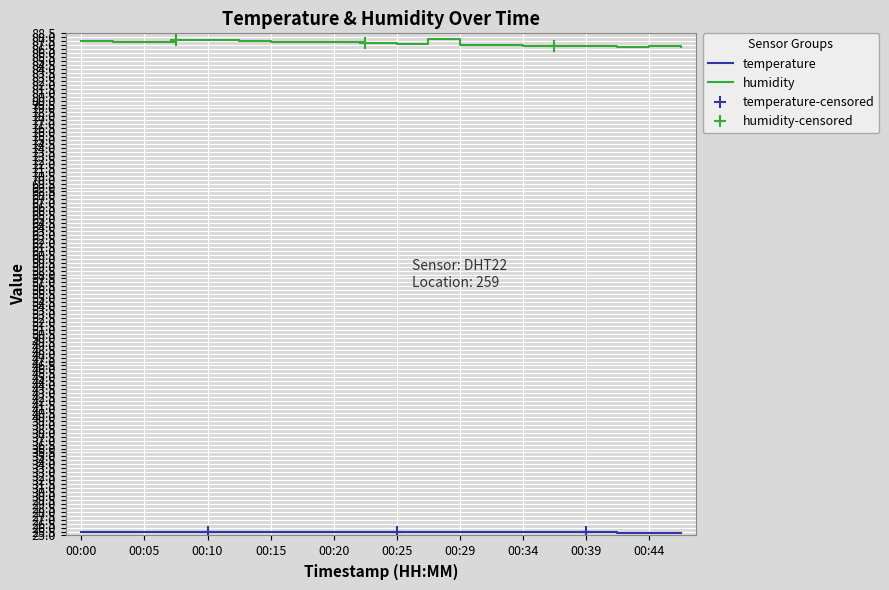

What are all the series names shown in the legend?

temperature, humidity